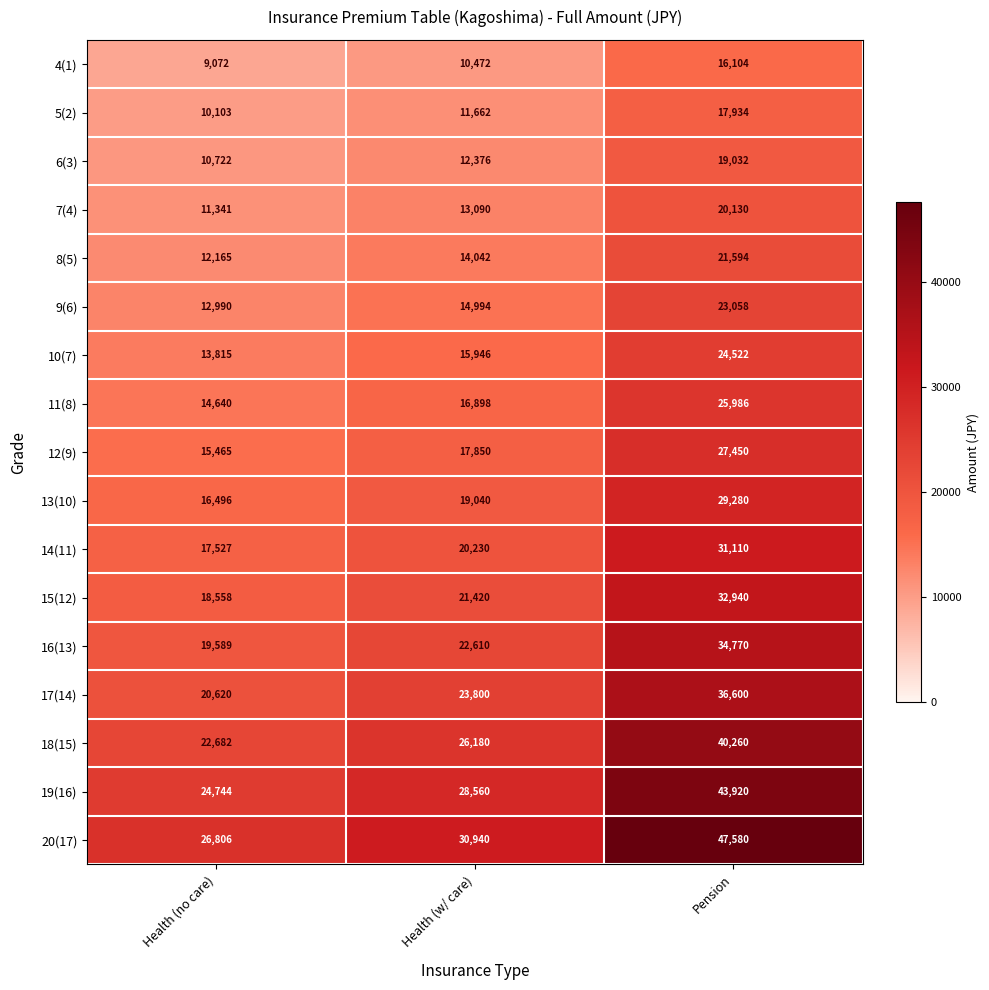

List the series in order of their peak value, lowest first.

4(1), 5(2), 6(3), 7(4), 8(5), 9(6), 10(7), 11(8), 12(9), 13(10), 14(11), 15(12), 16(13), 17(14), 18(15), 19(16), 20(17)